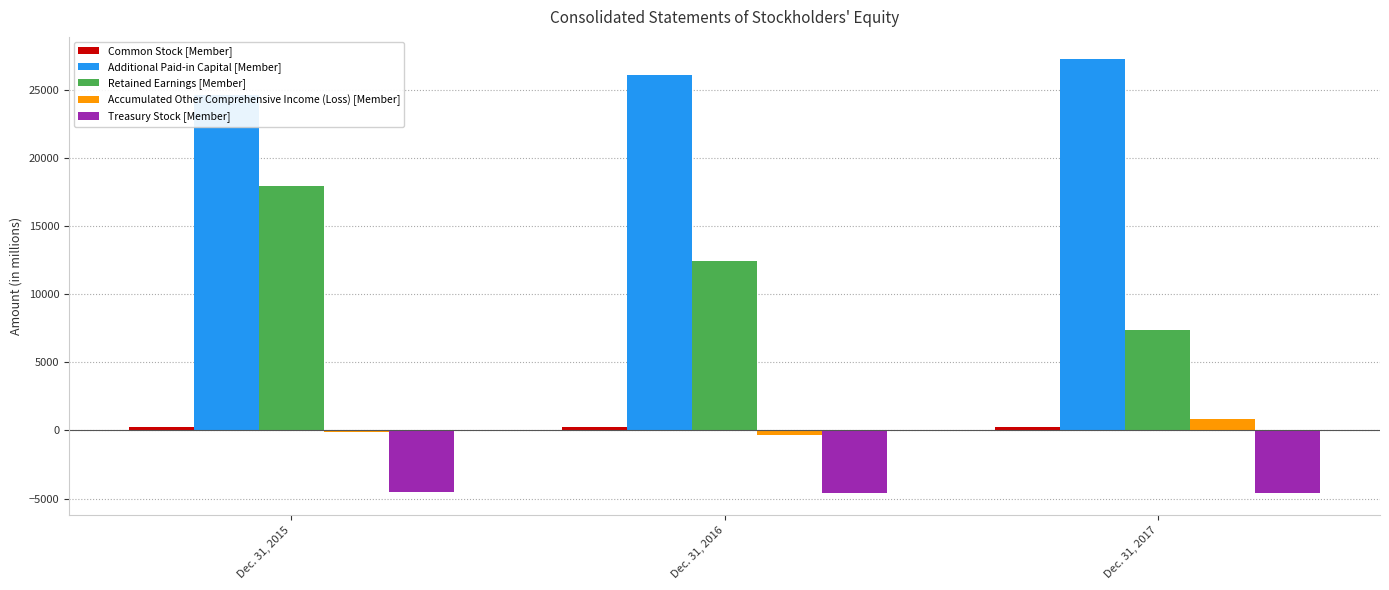

Read the Common Stock [Member] value at Dec. 31, 2016.

273